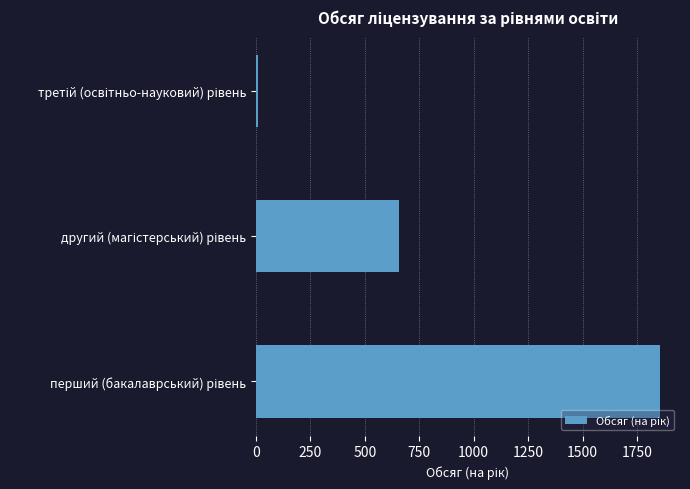

Reading bottom to top, extract all data points from this chart.

1855	655	10